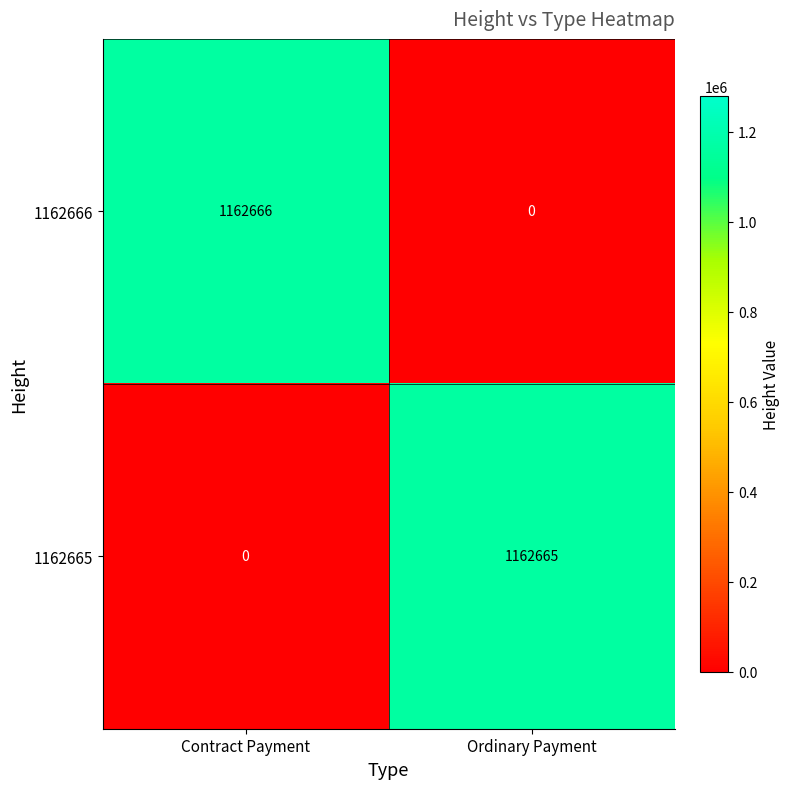

What is the sum of the 1162666 values at Contract Payment and Ordinary Payment?

1162666